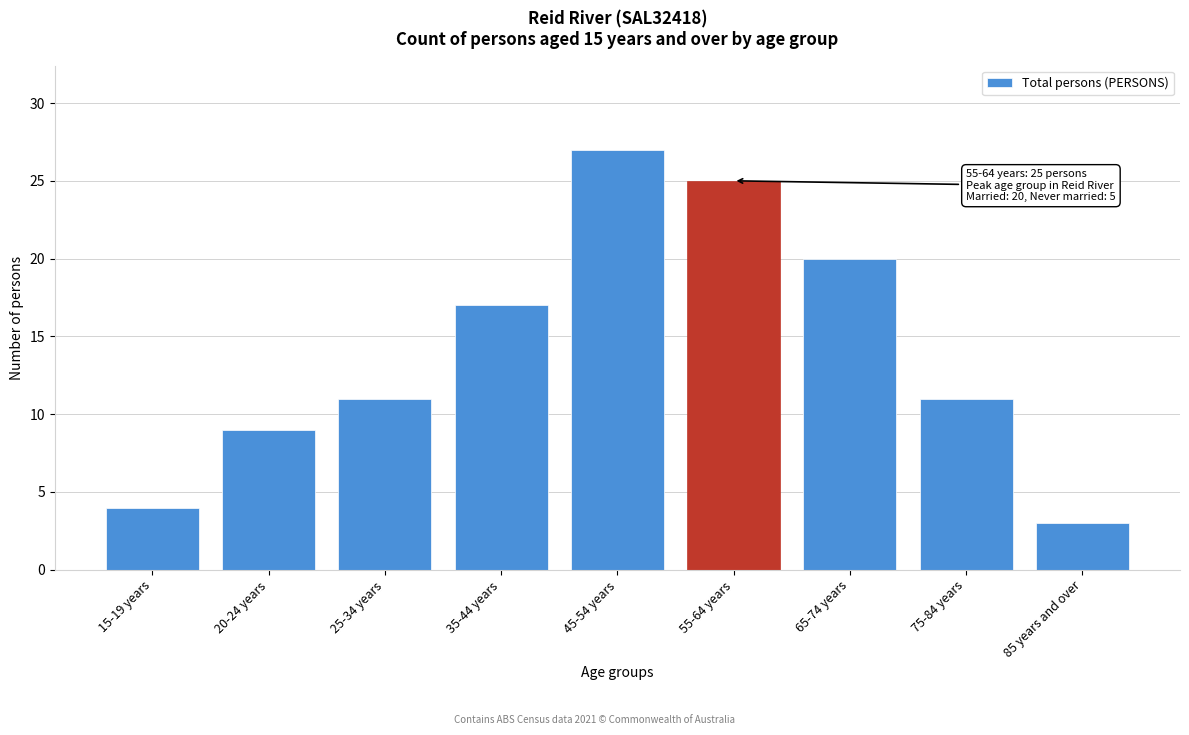

Reading left to right, extract all data points from this chart.

4	9	11	17	27	25	20	11	3